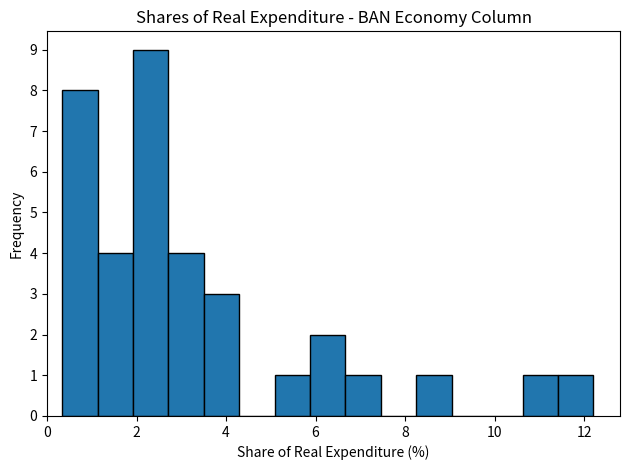

Read against the x-axis, roughly where is the centre of the tallest bar?

2.4